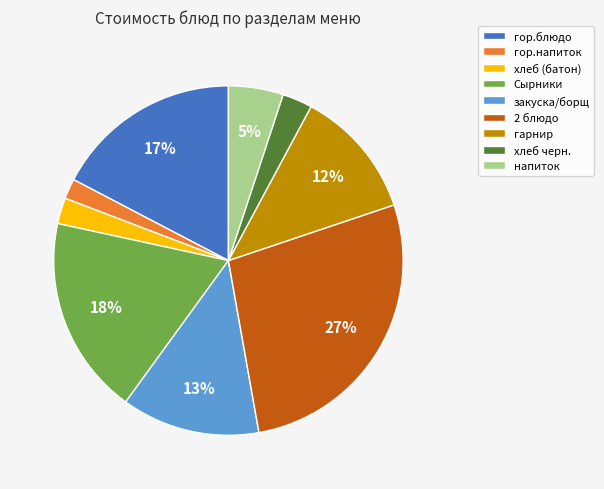

Is the sum of Сырники and хлеб (батон) greater than half?

No